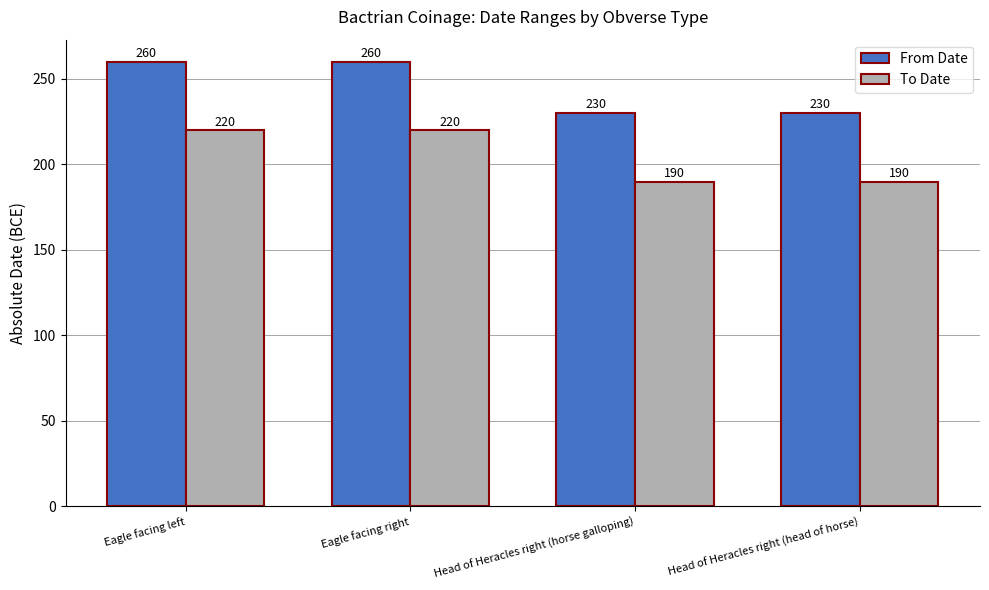

How many From Date values are between 230 and 260?

4